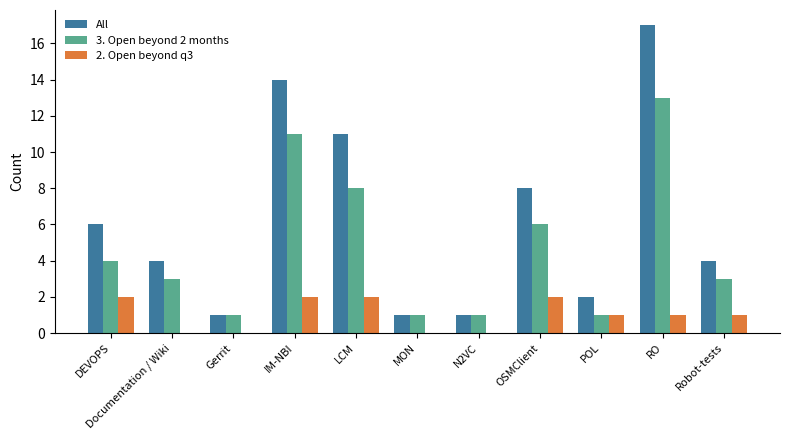

Which label corresponds to the largest value in the chart?

RO